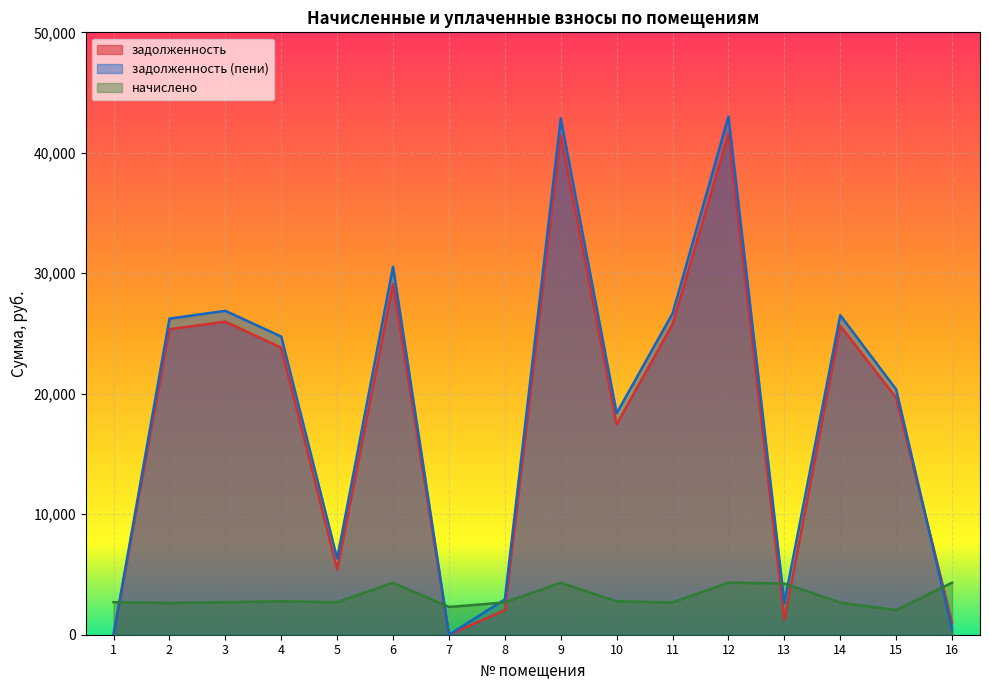

Which series changed the most between 2 and 15?

задолженность (пени)